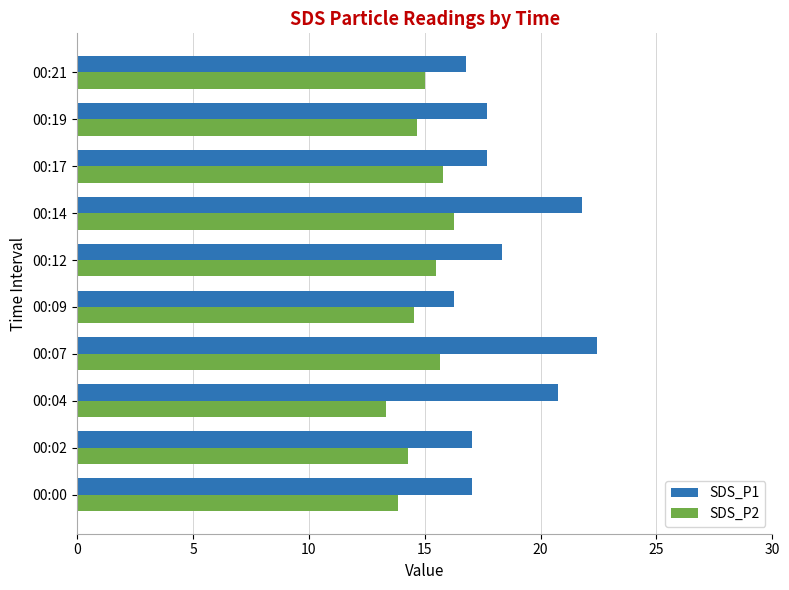

What is the minimum value shown in the chart?

13.3